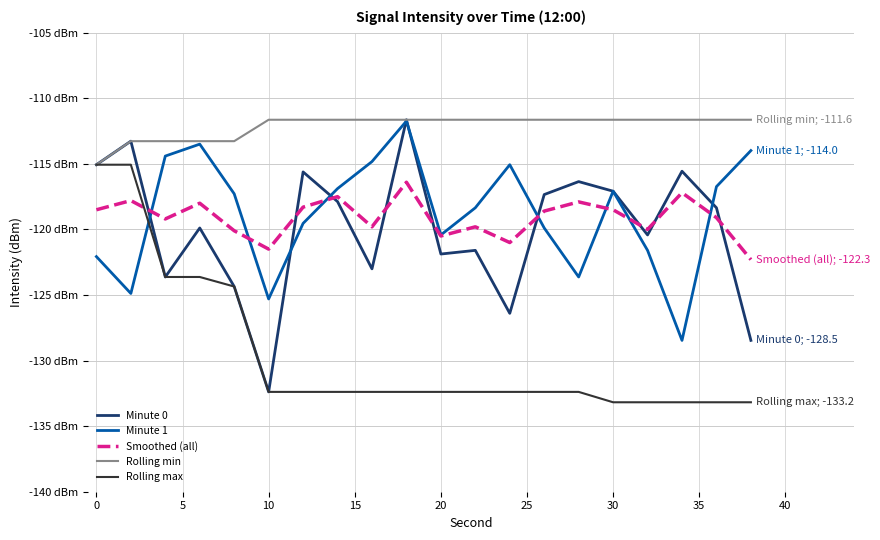

In Minute 0, how many points are higher than both neighbors (excluding endpoints)?

7